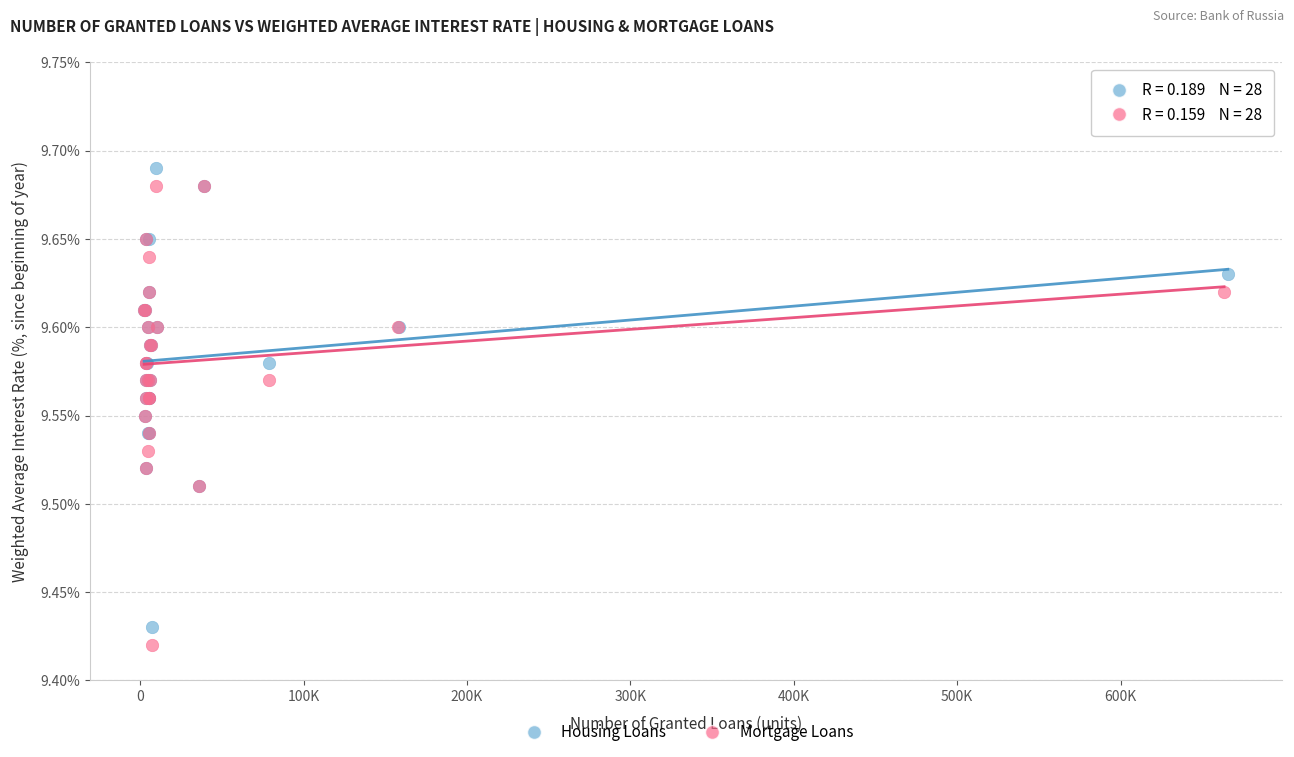

Which series contains the lowest Y value?

Mortgage Loans